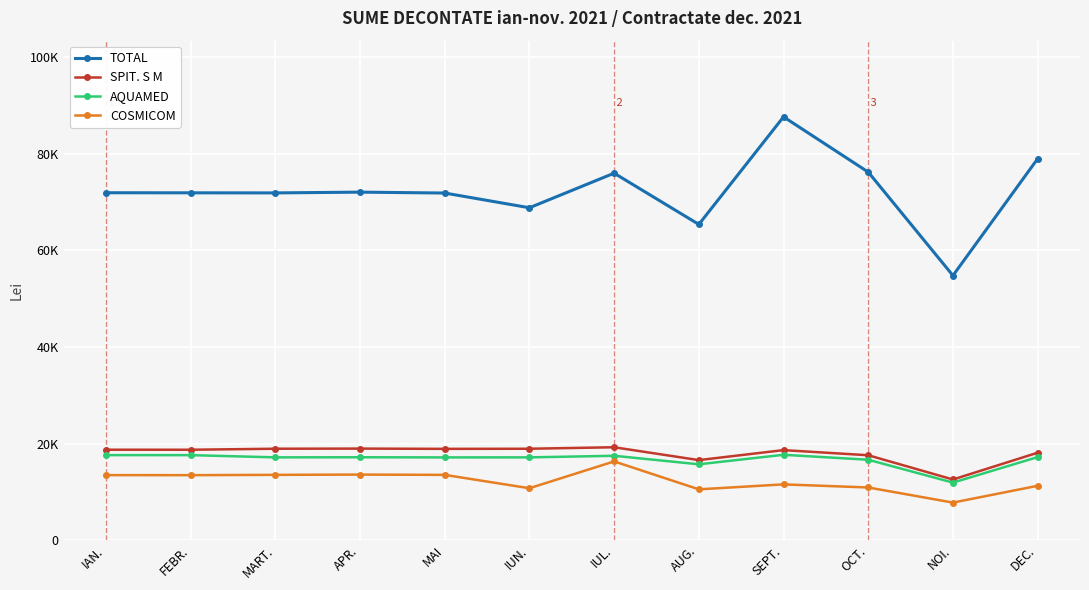

Which series has the largest total across all categories?

TOTAL